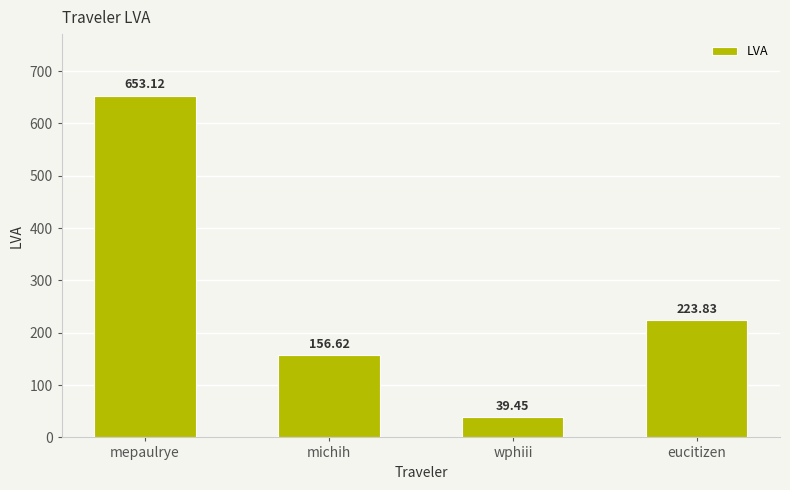

List the labels in order of value, smallest first.

wphiii, michih, eucitizen, mepaulrye